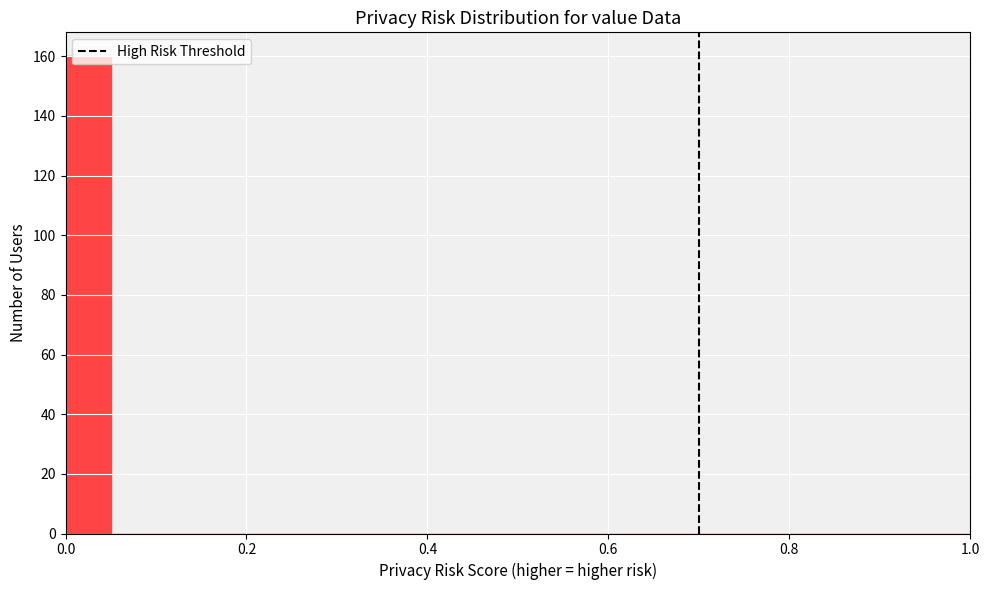

Around what value on the x-axis is the tallest bar? Give the approximate position of its centre, as read against the axis.

0.02